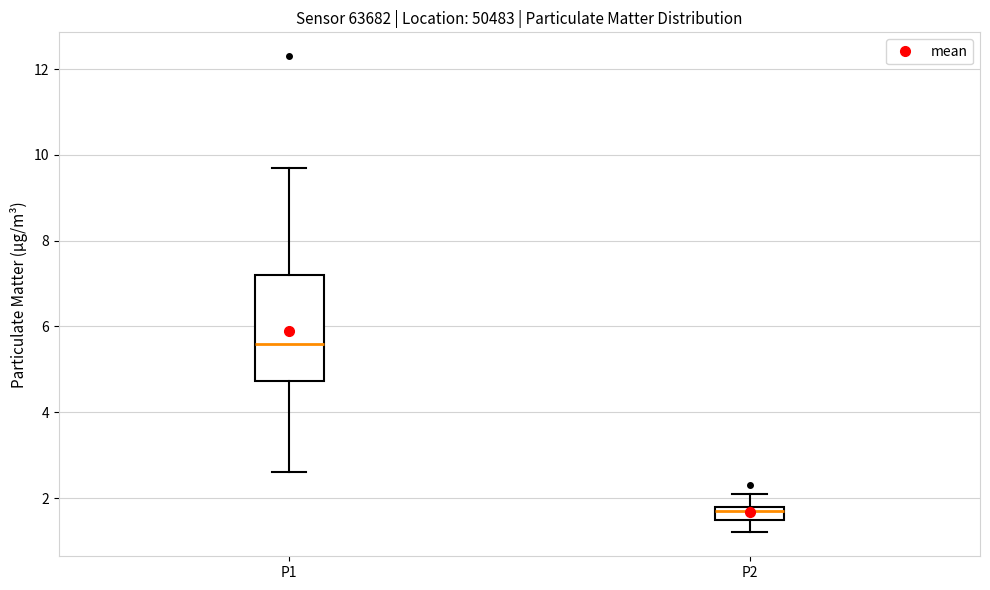

Which box's median line is the lowest?

P2